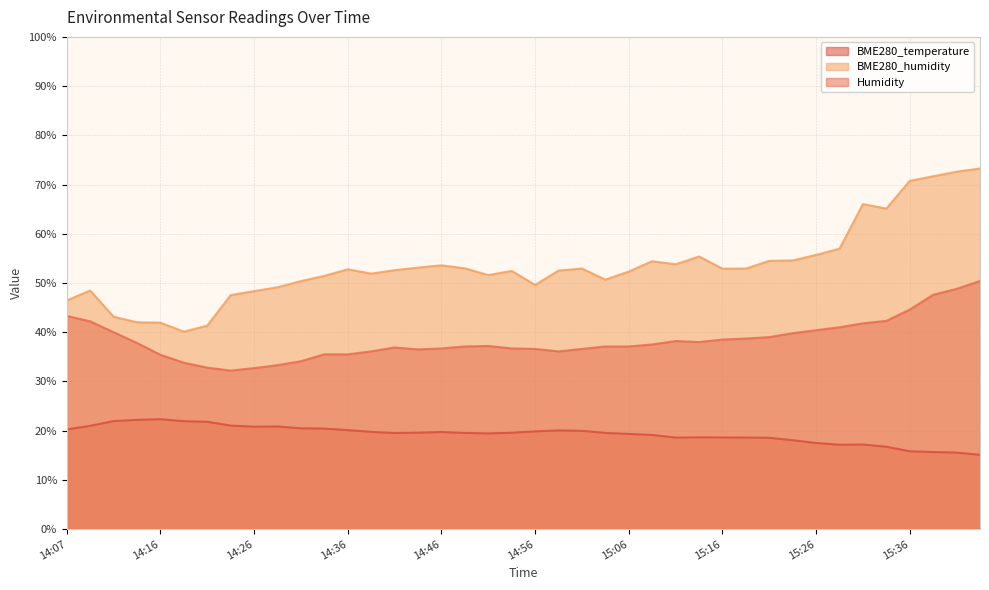

What is the difference between the highest and lowest values at 15:23?

36.5